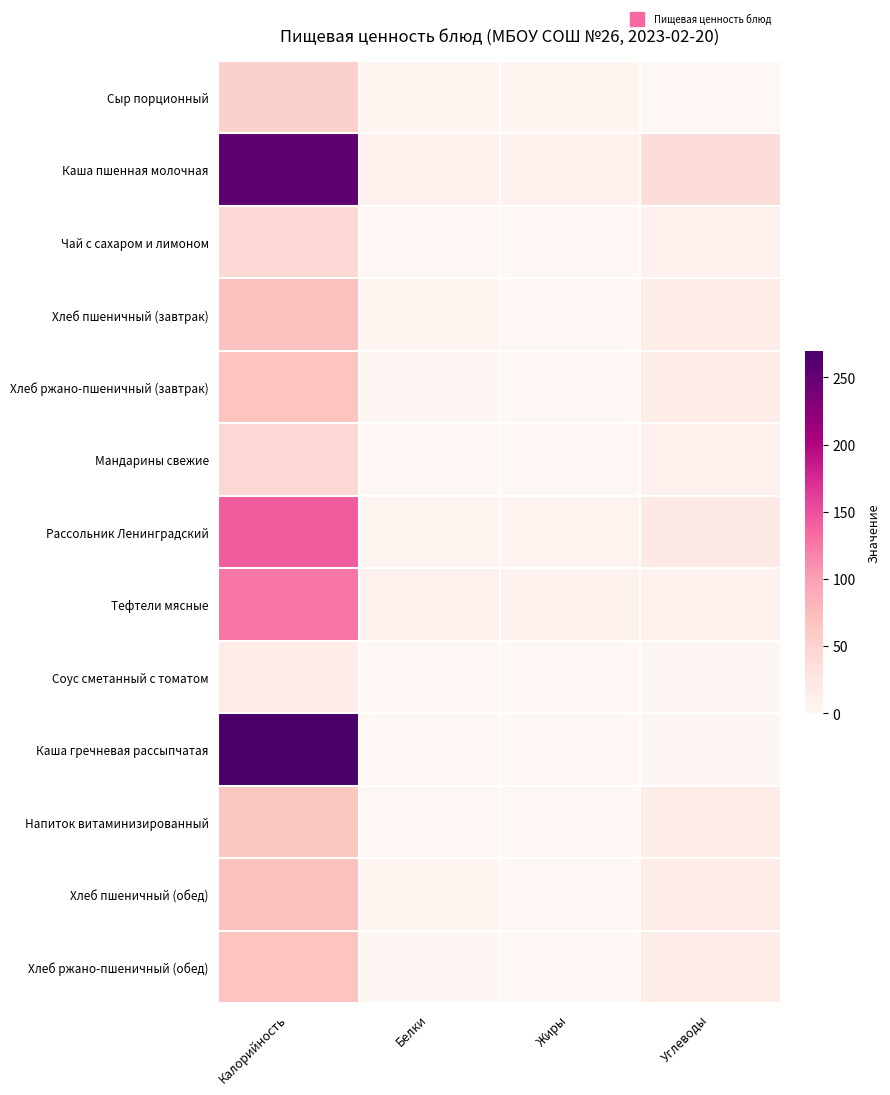

Which series has the widest spread of values?

Каша гречневая рассыпчатая